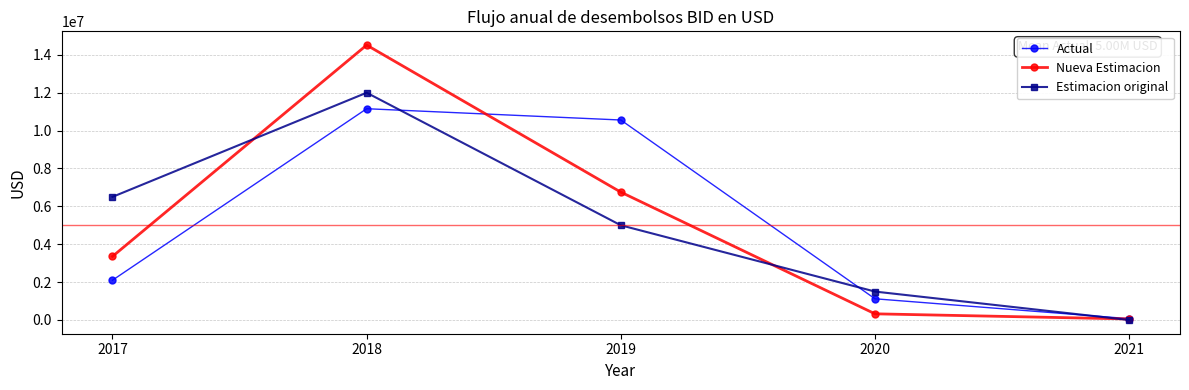

What are all the series names shown in the legend?

Actual, Nueva Estimacion, Estimacion original